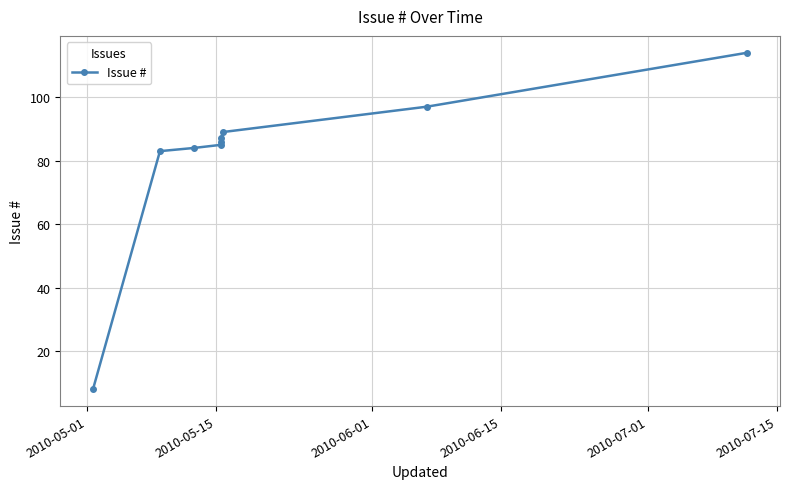

What is the value of the 4th point from the left?

85